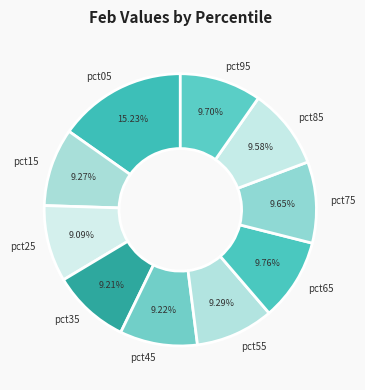

Combined, do pct75 and pct25 account for over 50%?

No